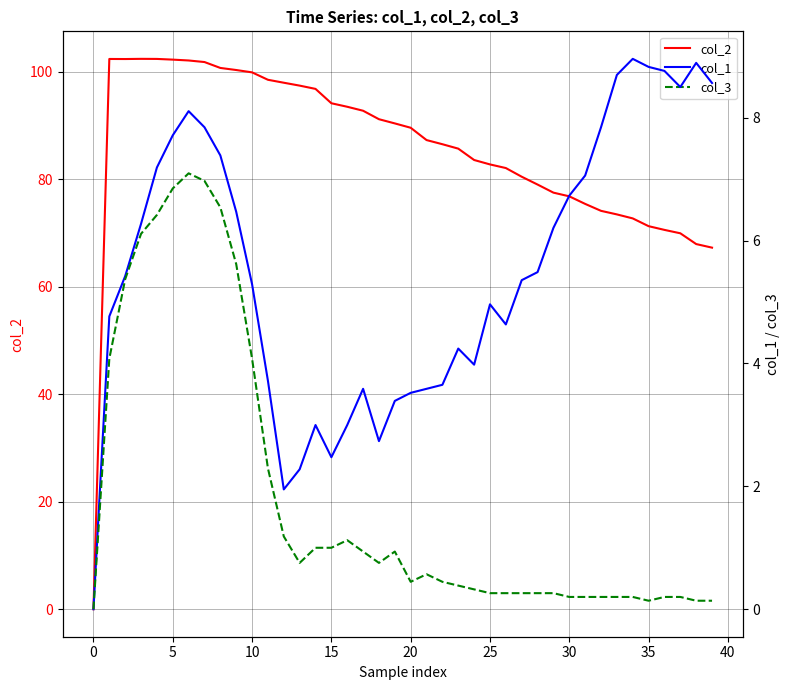

What is the highest value of the col_2 series?

102.4